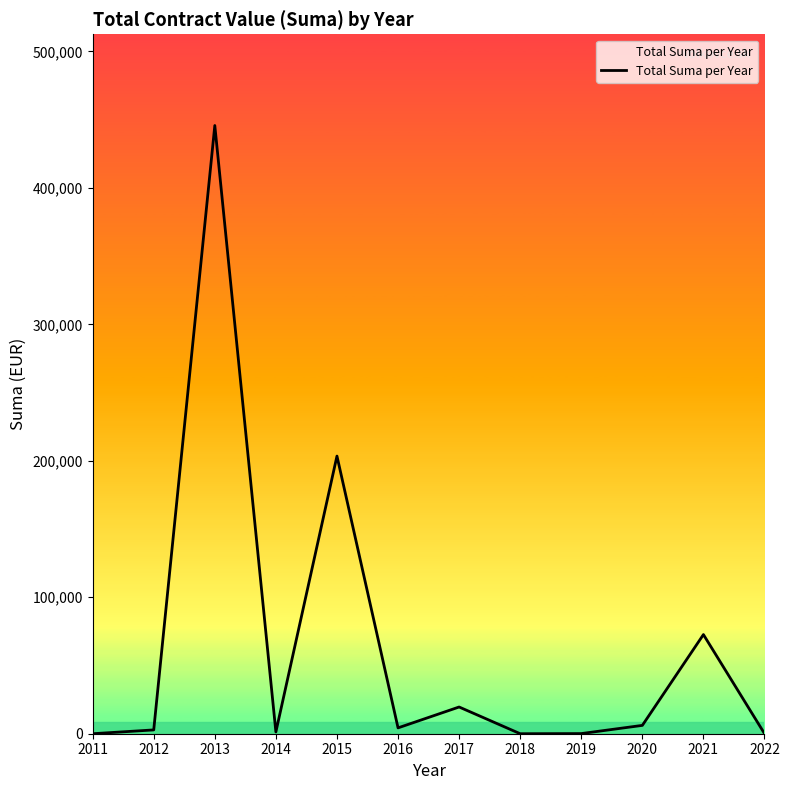

What is the average value?

63005.3